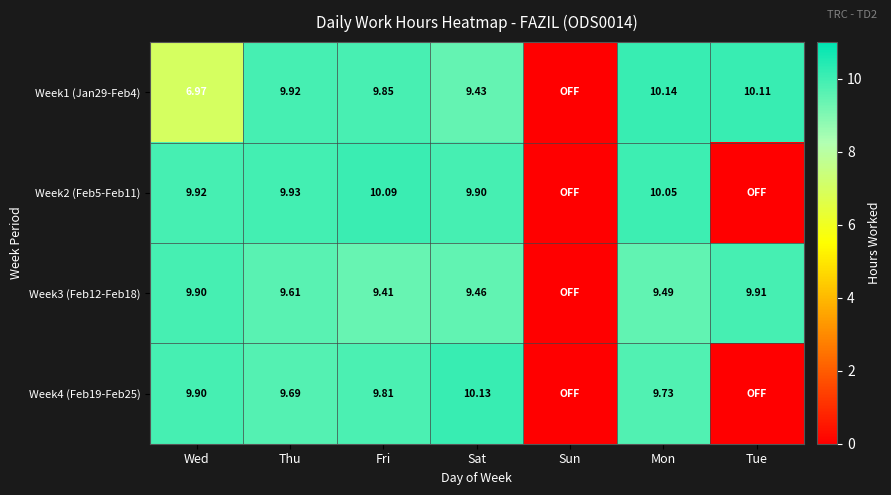

The Week3 (Feb12-Feb18) series shows 16.6 at Thu. True or false?

False